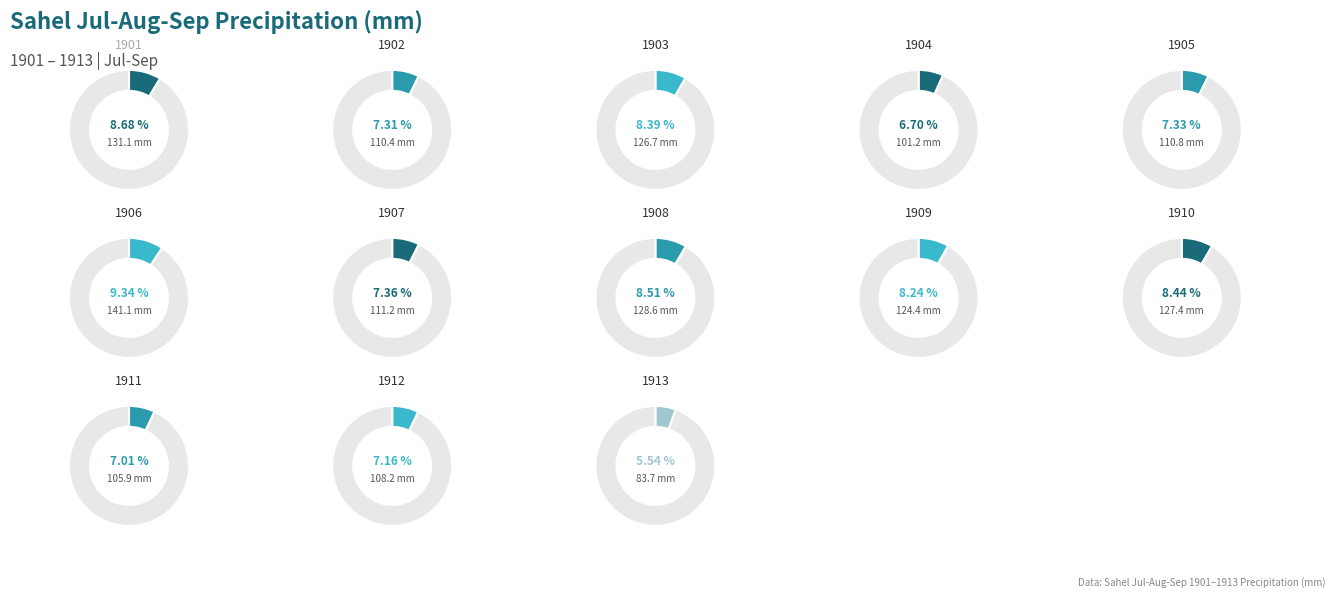

Is there a majority slice in this chart?

No